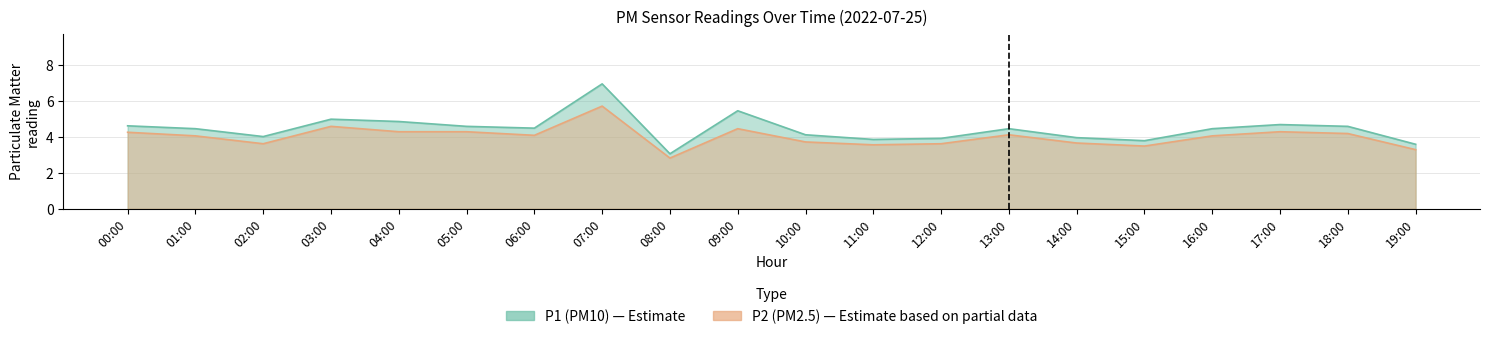

How many values in the P1 series exceed 4?

14